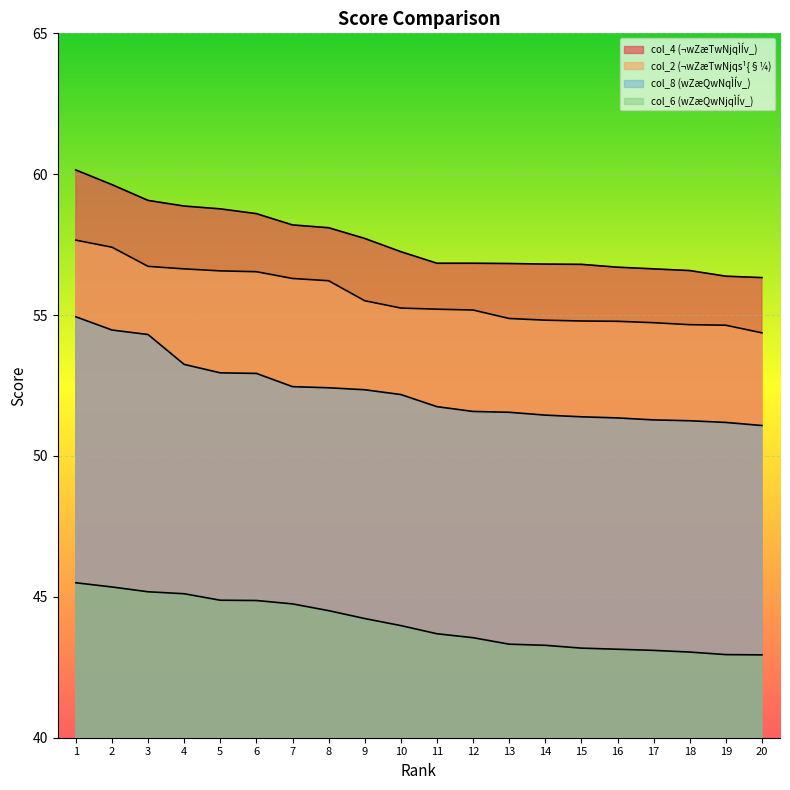

Is the value of col_8 at 19 greater than the value of col_6 at 11?

Yes